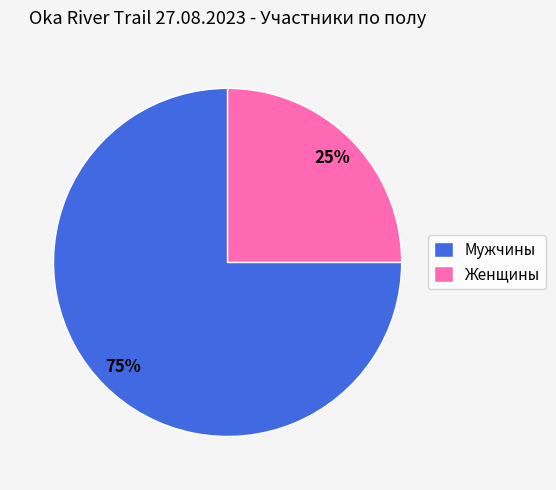

To the nearest percent, what portion does Женщины represent?

25%